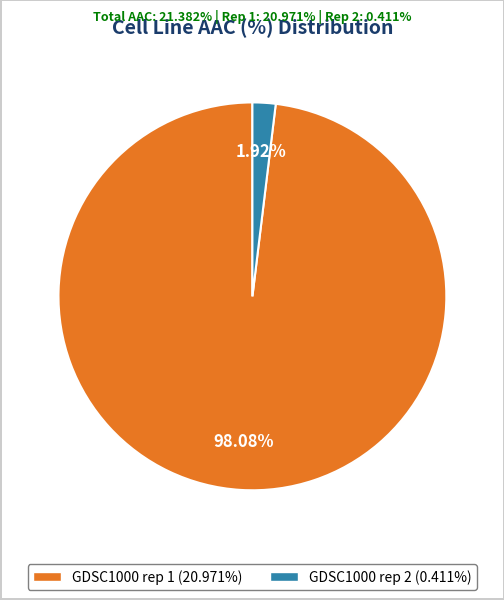

Is GDSC1000 rep 1 (20.971%) the majority of the pie?

Yes